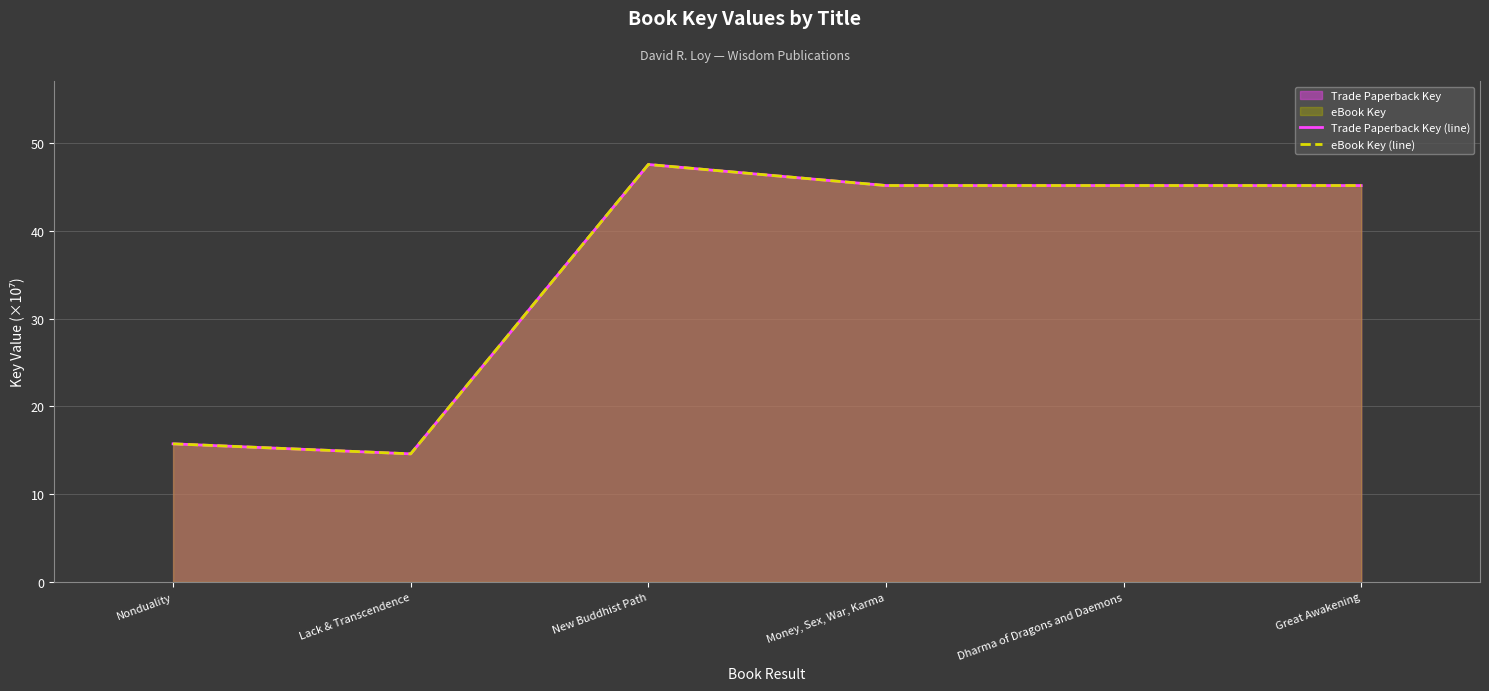

Is it true that eBook Key (line) equals 15.7 at Nonduality?

True